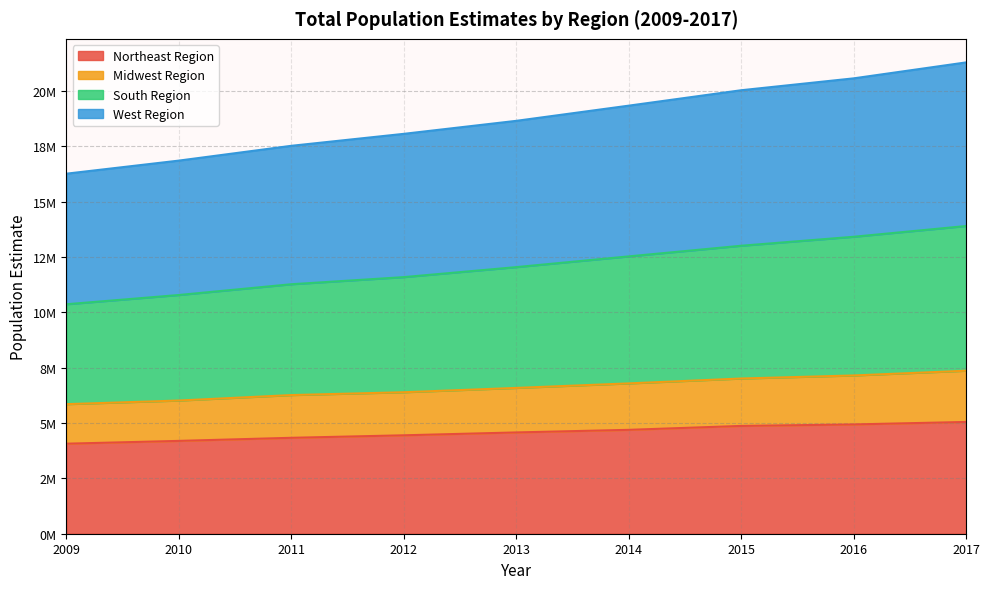

The value of Northeast Region at 2010 is 1183311. True or false?

False